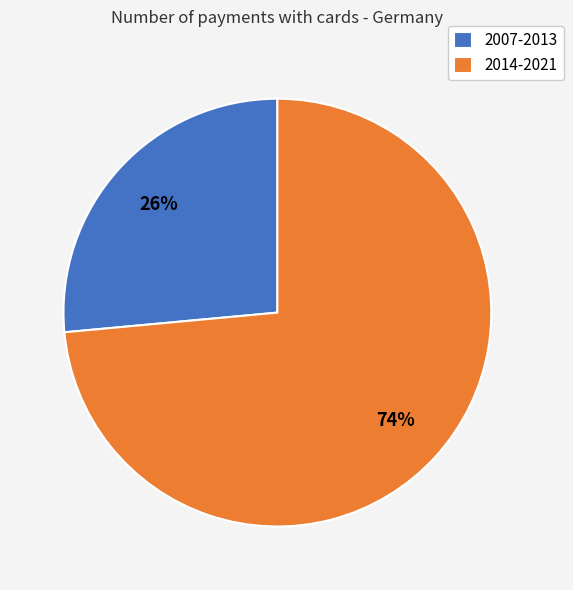

Which category accounts for the majority?

2014-2021